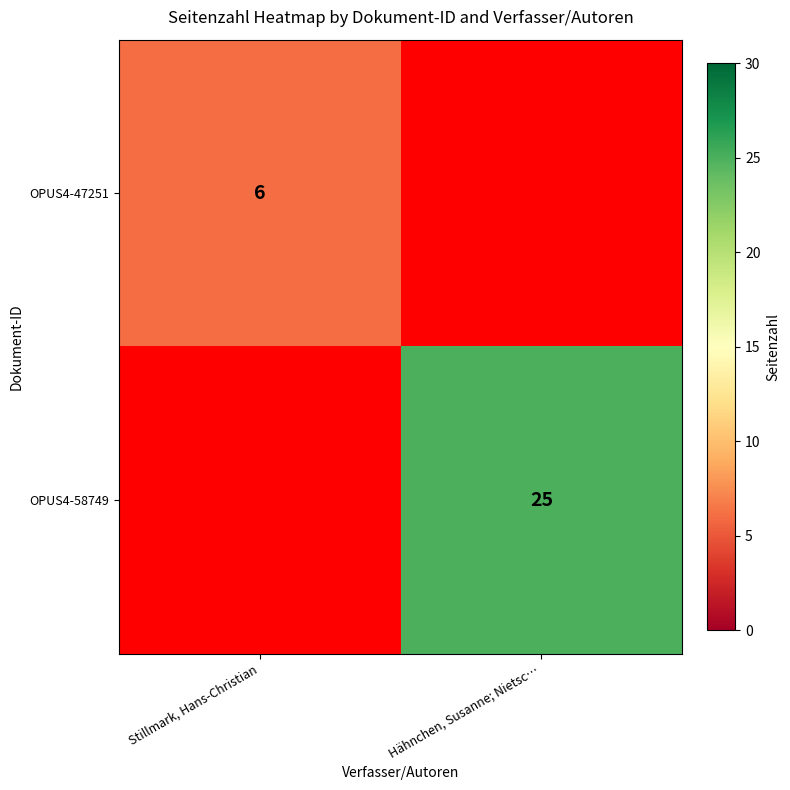

Is it true that OPUS4-47251 equals 11 at Stillmark, Hans-Christian?

False